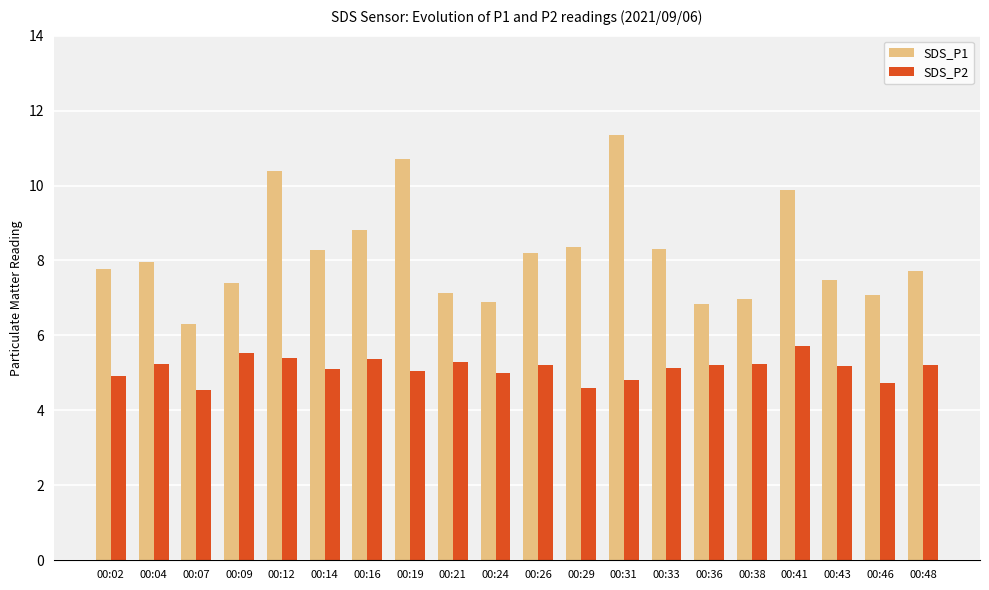

What is the sum of all SDS_P1 values?

163.8